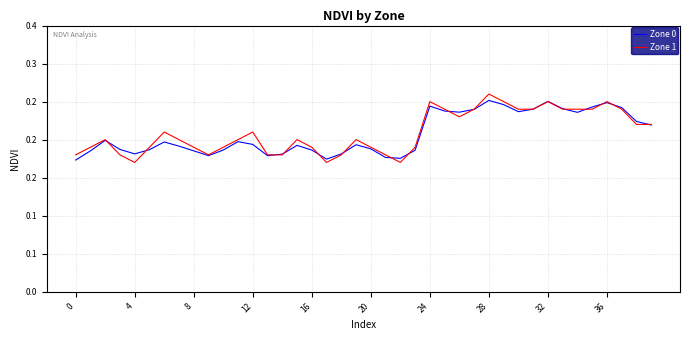

What are all the series names shown in the legend?

Zone 0, Zone 1